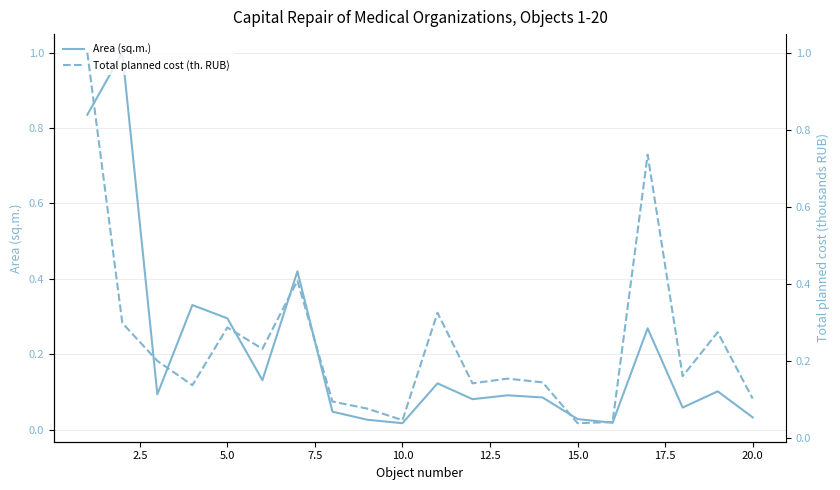

What are all the series names shown in the legend?

Area (sq.m.), Total planned cost (th. RUB)